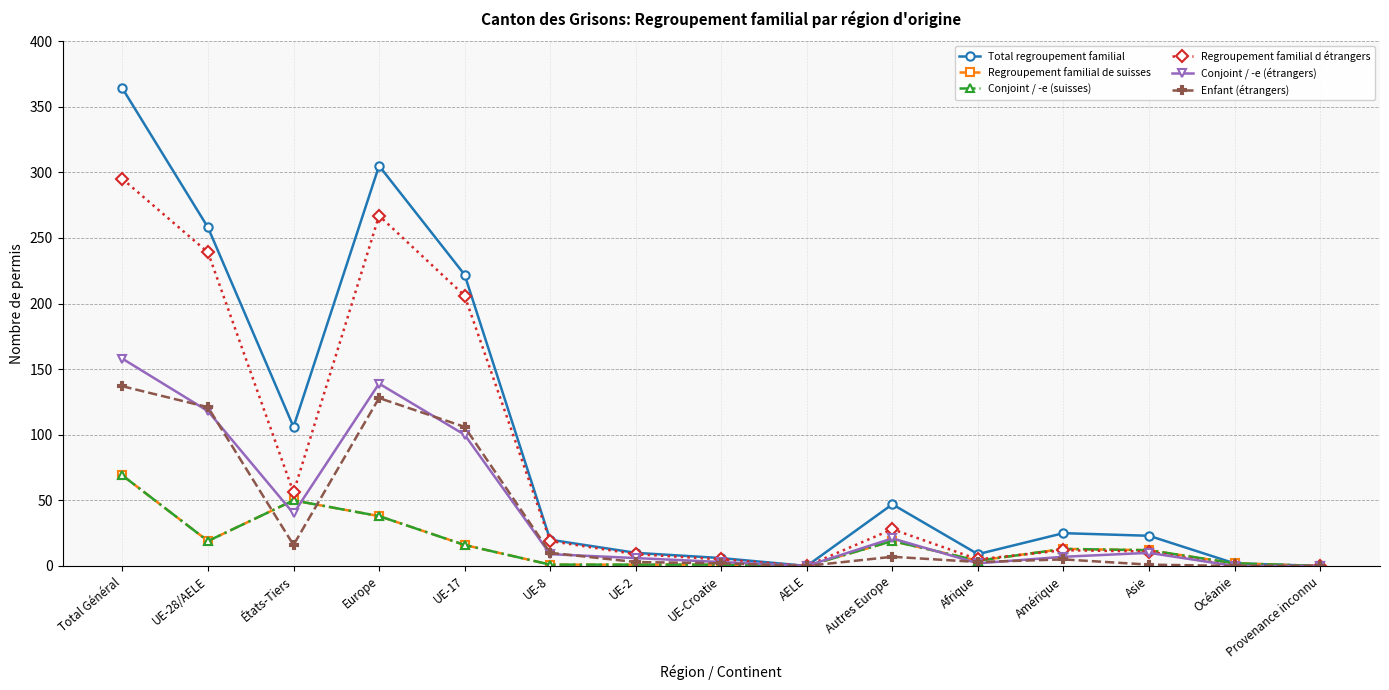

What is the difference between the Regroupement familial d étrangers values at UE-2 and AELE?

9